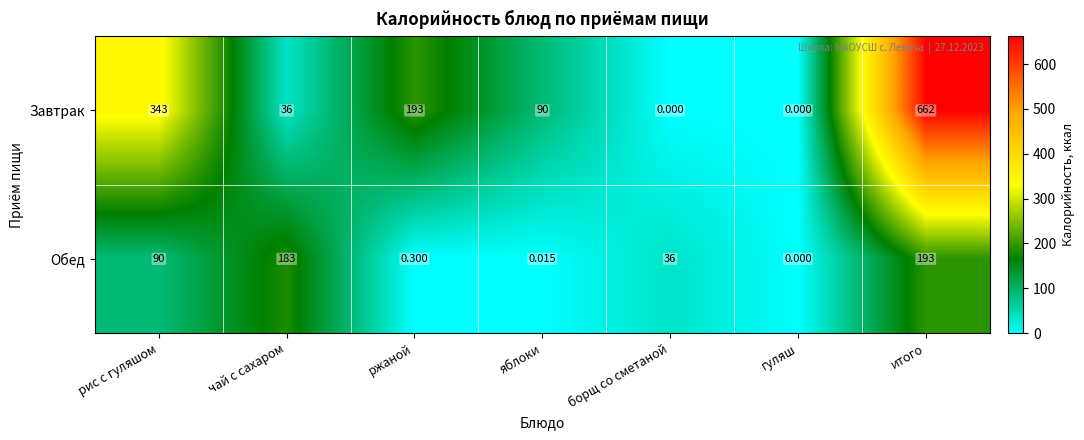

At which label does Завтрак first exceed 90?

рис с гуляшом